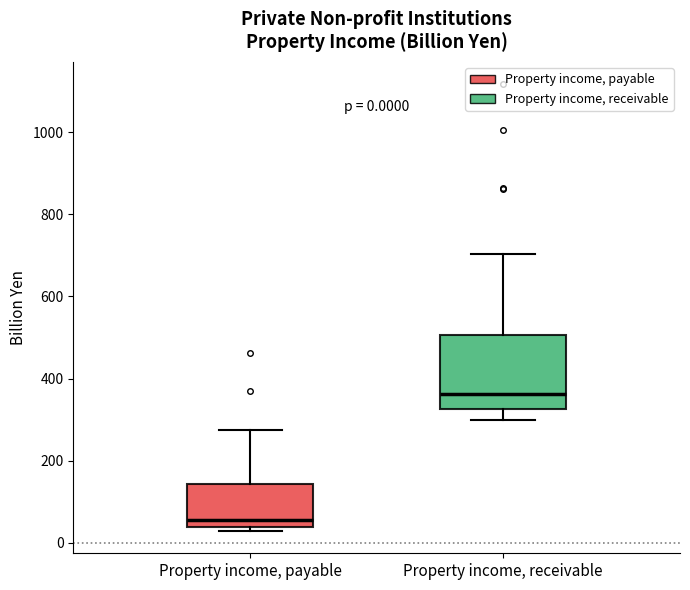

Comparing the boxes themselves (not the whiskers), which one is the tallest?

Property income, receivable